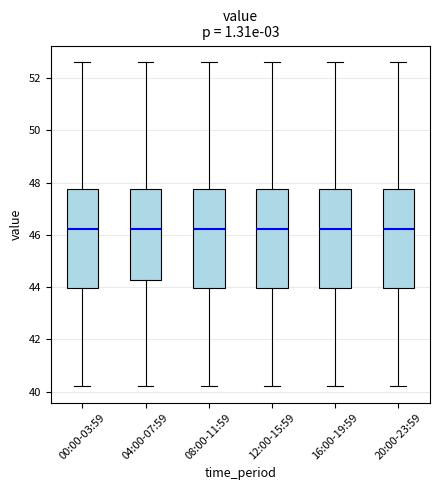

Reading left to right, read every box against the y-axis: the position of its median line, the range the box covers, and the ends of its whiskers. The values are not printed on the chart, so give them approximately, as read against the axis.

00:00-03:59: median 46.2, box 44.0 to 47.8, whiskers 40.2 to 52.6
04:00-07:59: median 46.2, box 44.2 to 47.8, whiskers 40.2 to 52.6
08:00-11:59: median 46.2, box 44.0 to 47.8, whiskers 40.2 to 52.6
12:00-15:59: median 46.2, box 44.0 to 47.8, whiskers 40.2 to 52.6
16:00-19:59: median 46.2, box 44.0 to 47.8, whiskers 40.2 to 52.6
20:00-23:59: median 46.2, box 44.0 to 47.8, whiskers 40.2 to 52.6